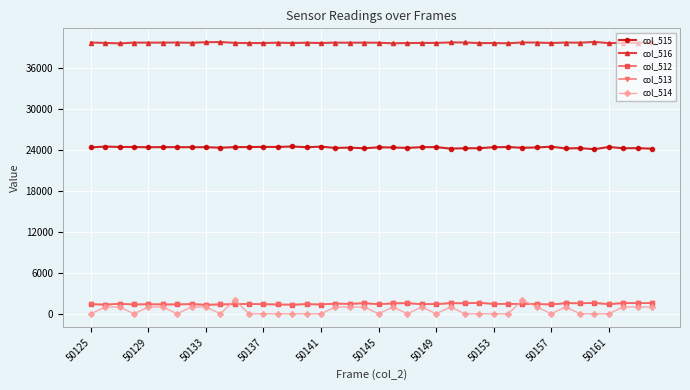

At how many categories does at least one series exceed 34120?

40